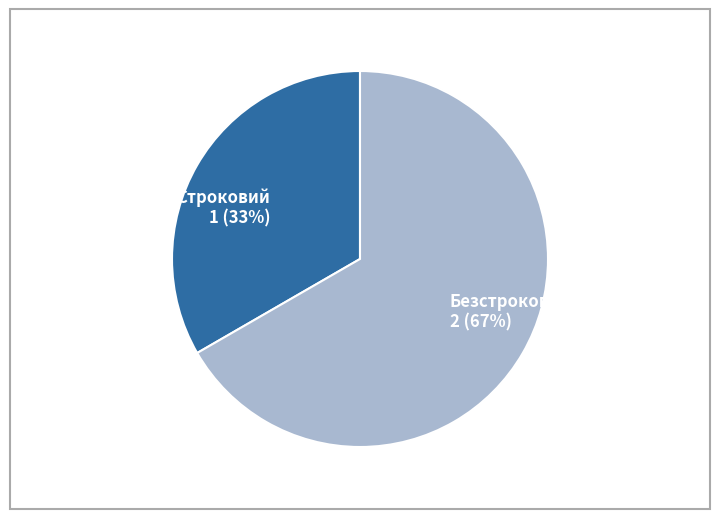

Combined, do Строковий and Безстроковий account for over 50%?

Yes